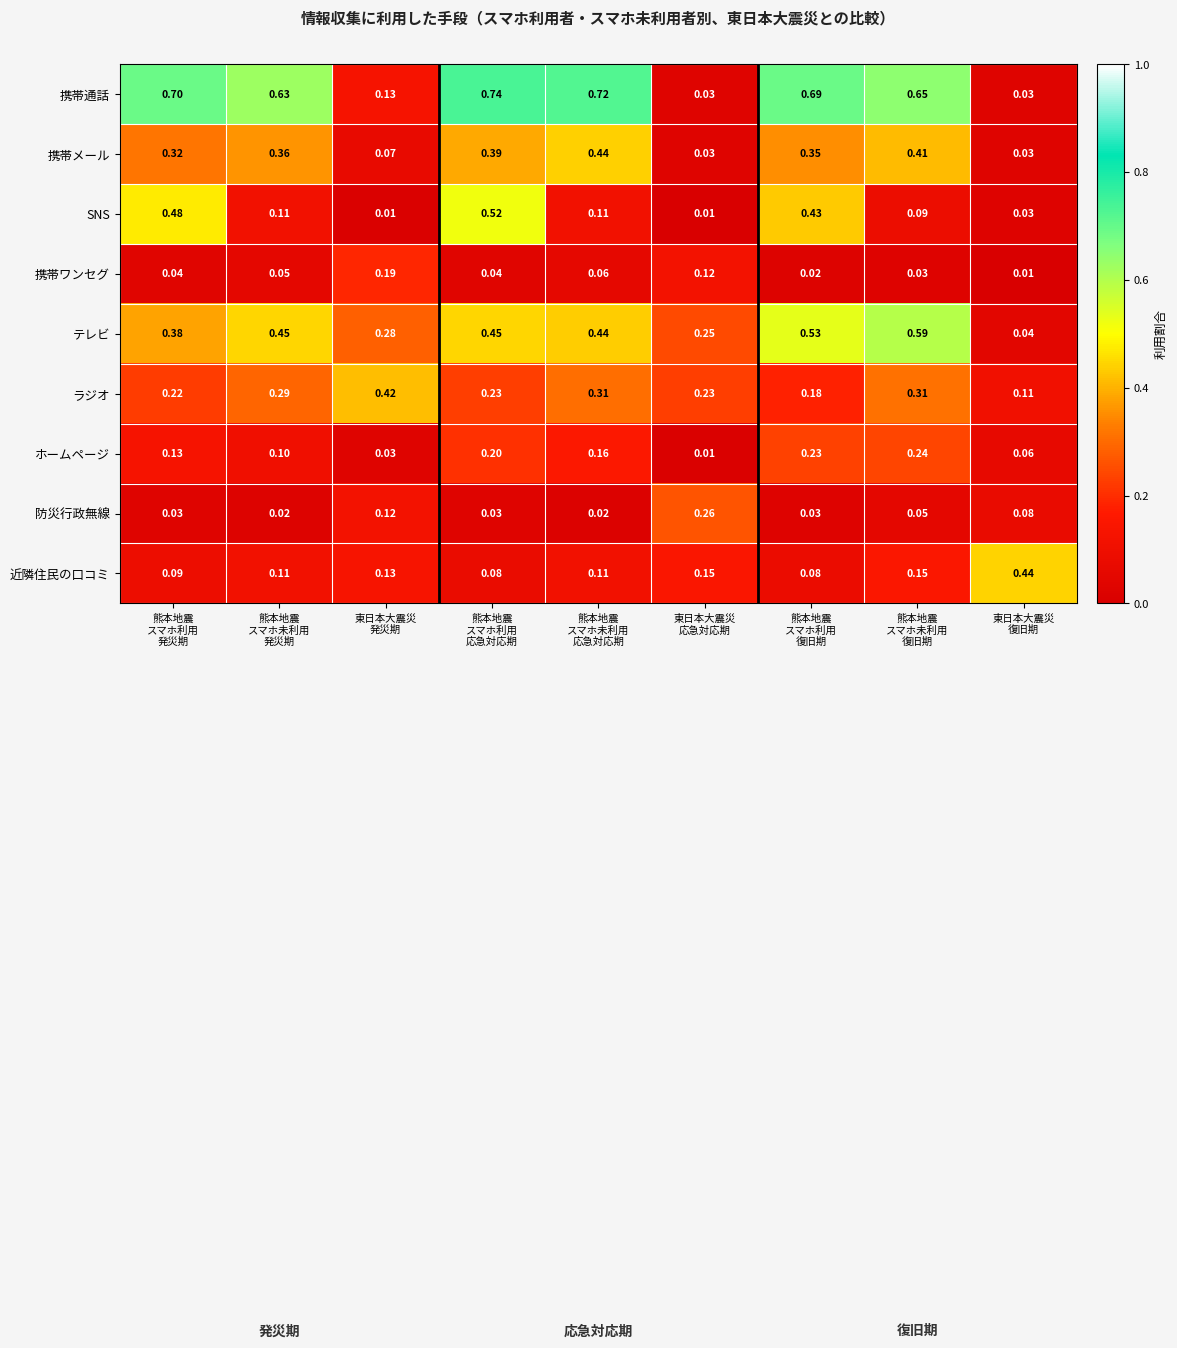

At which category is the sum across all series the highest?

熊本地震
スマホ利用
応急対応期